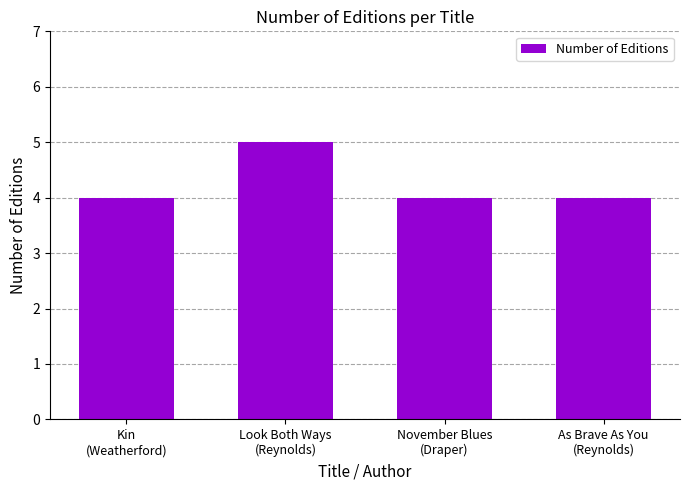

What is the average value?

4